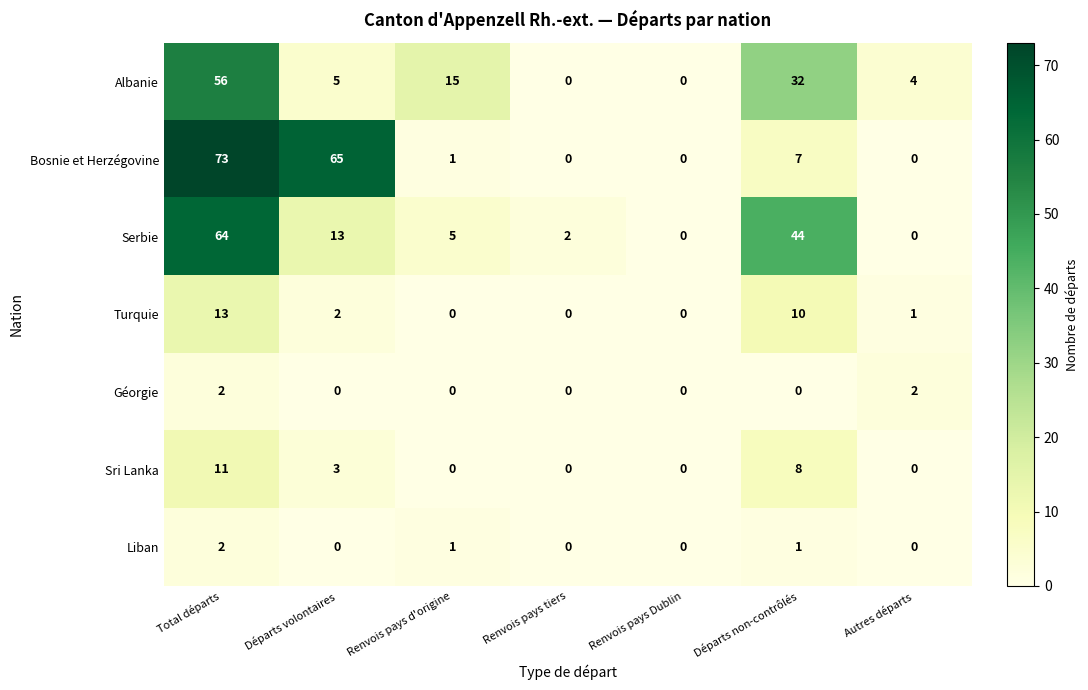

Which series has the largest range (max minus min)?

Bosnie et Herzégovine